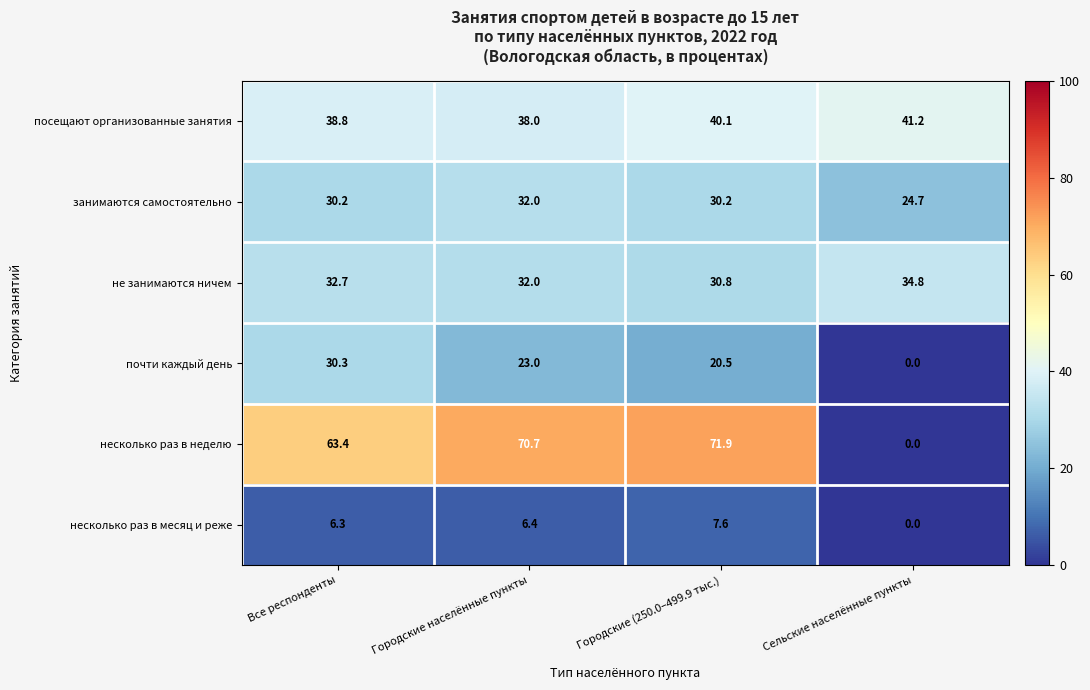

Which series has the largest total across all categories?

несколько раз в неделю